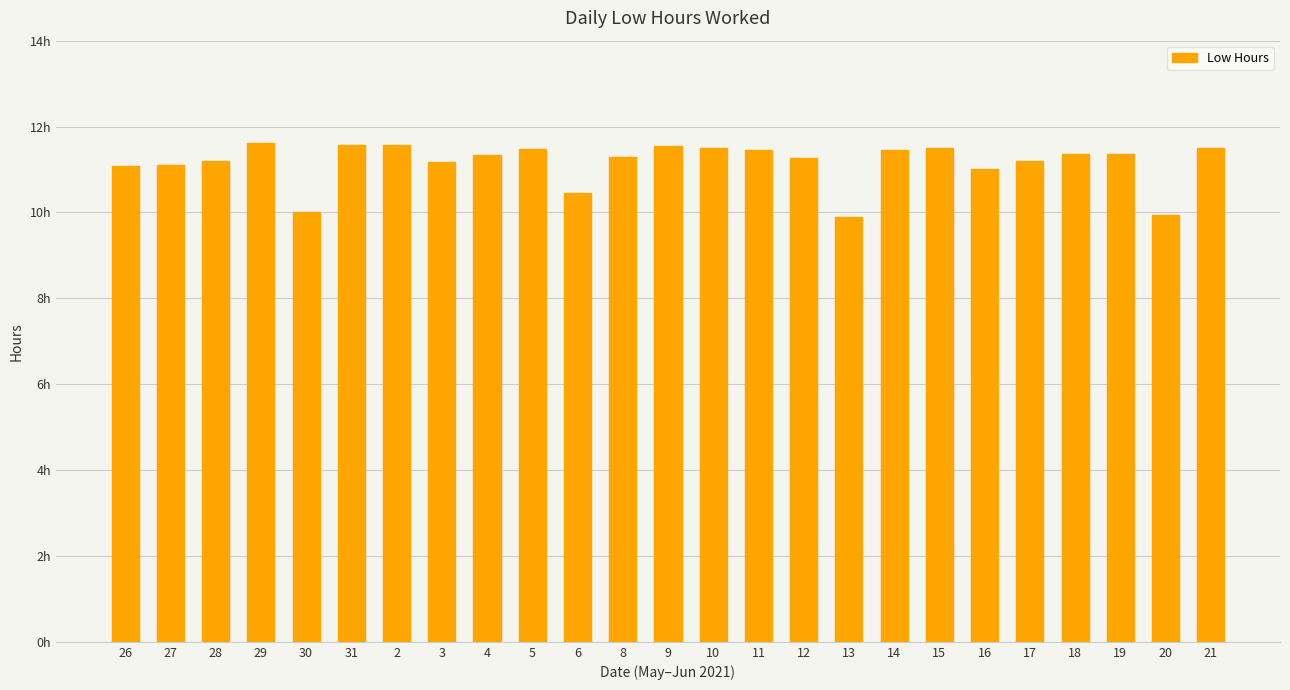

What is the average value?

11.2